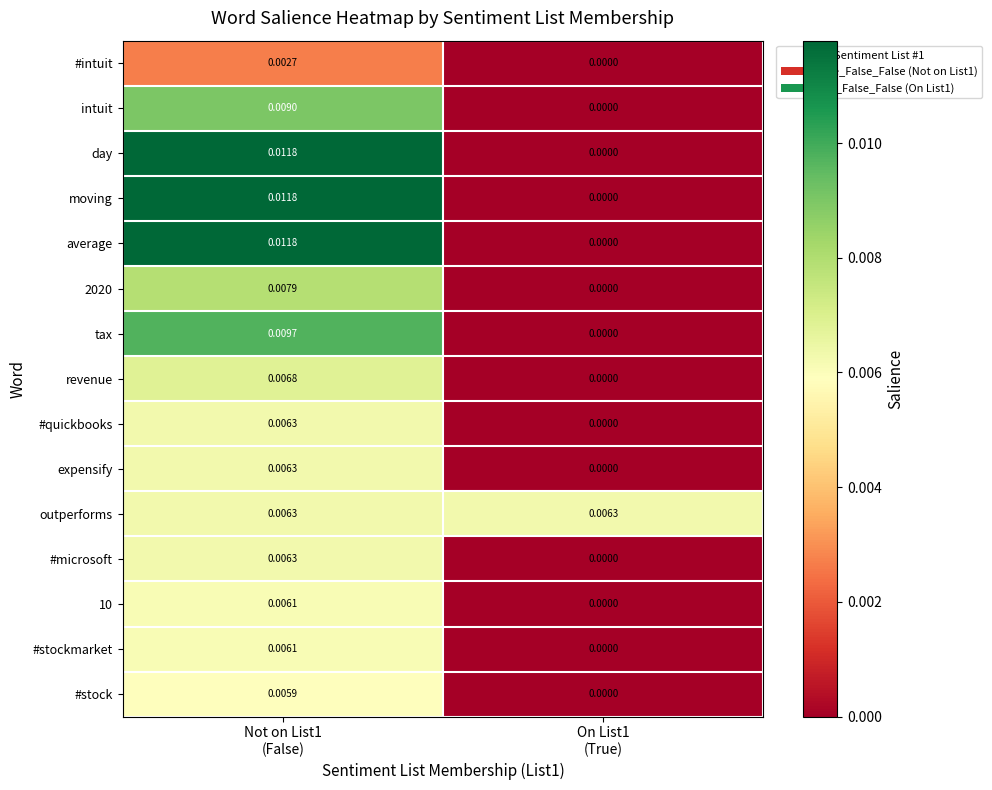

Which series has the largest total across all categories?

outperforms